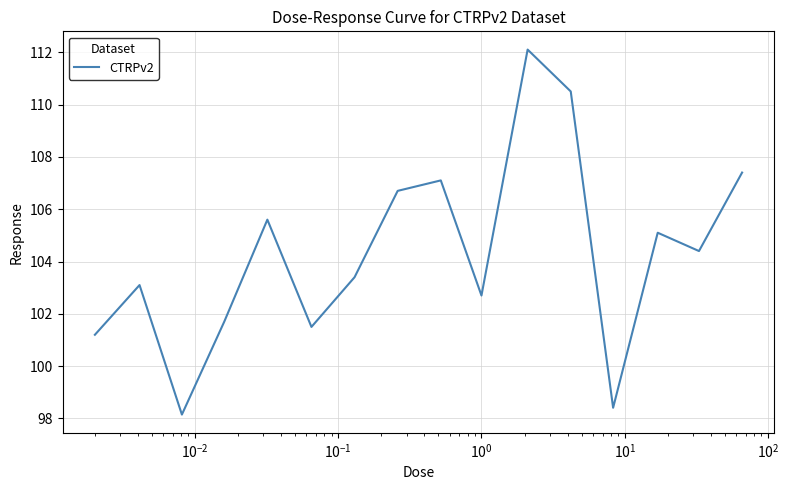

Is this an area chart (filled region under the line)?

No